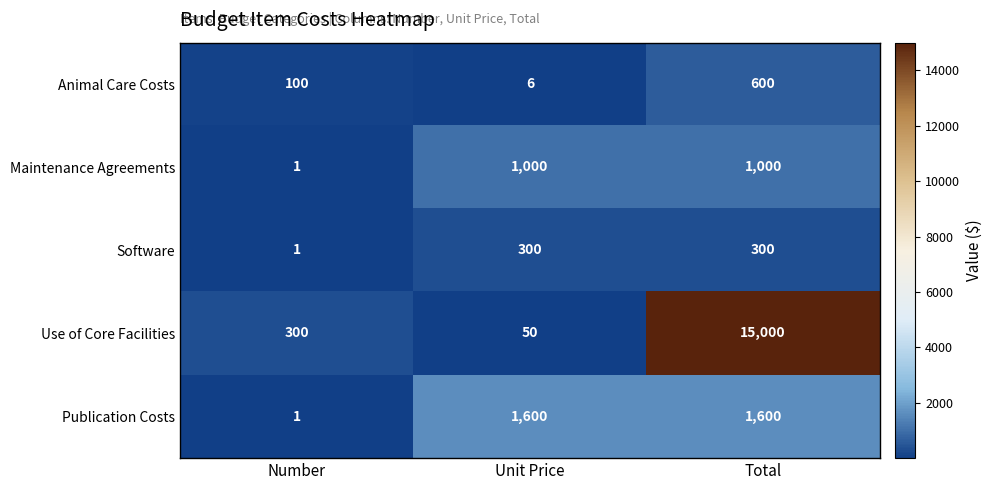

What is the difference between the highest and lowest values at Number?

299